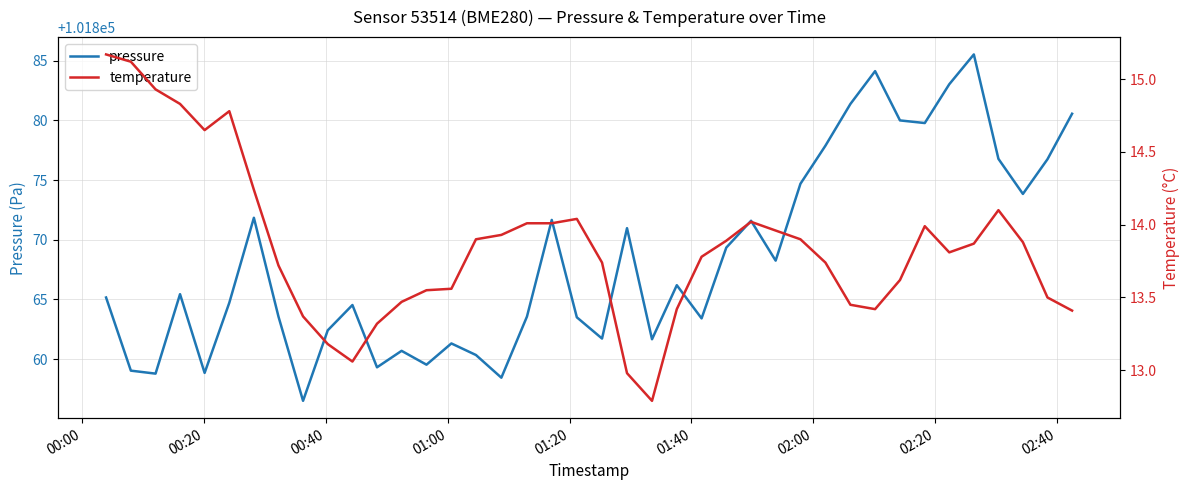

What is the lowest value of the pressure series?

101856.5